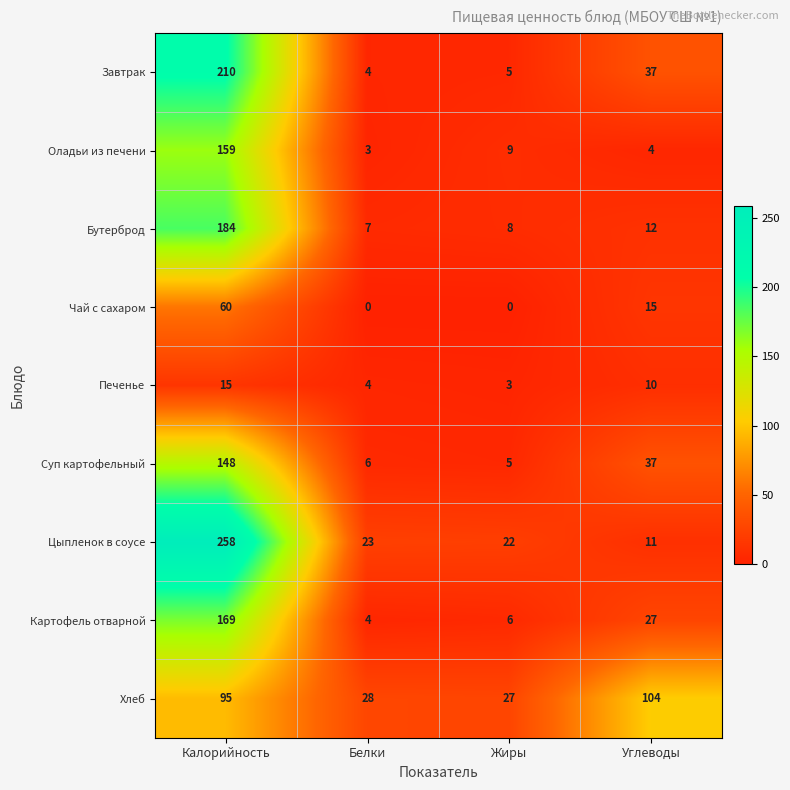

At which label does Бутерброд first exceed 12?

Калорийность